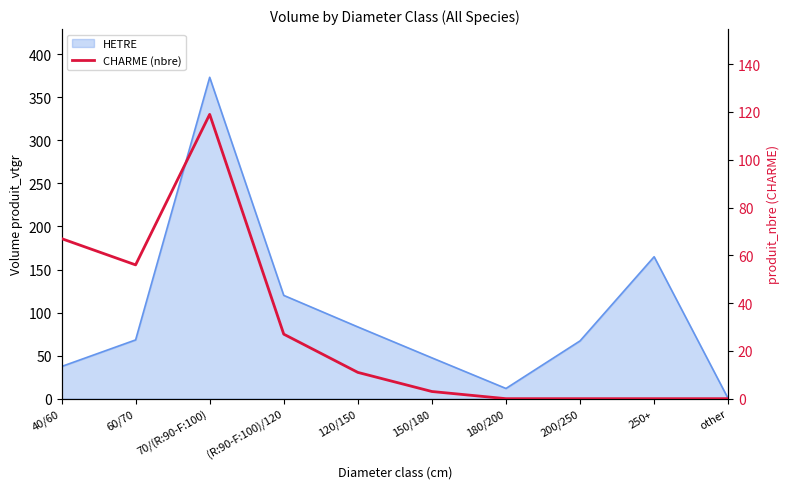

Which category has the highest value across all series?

70/(R:90-F:100)